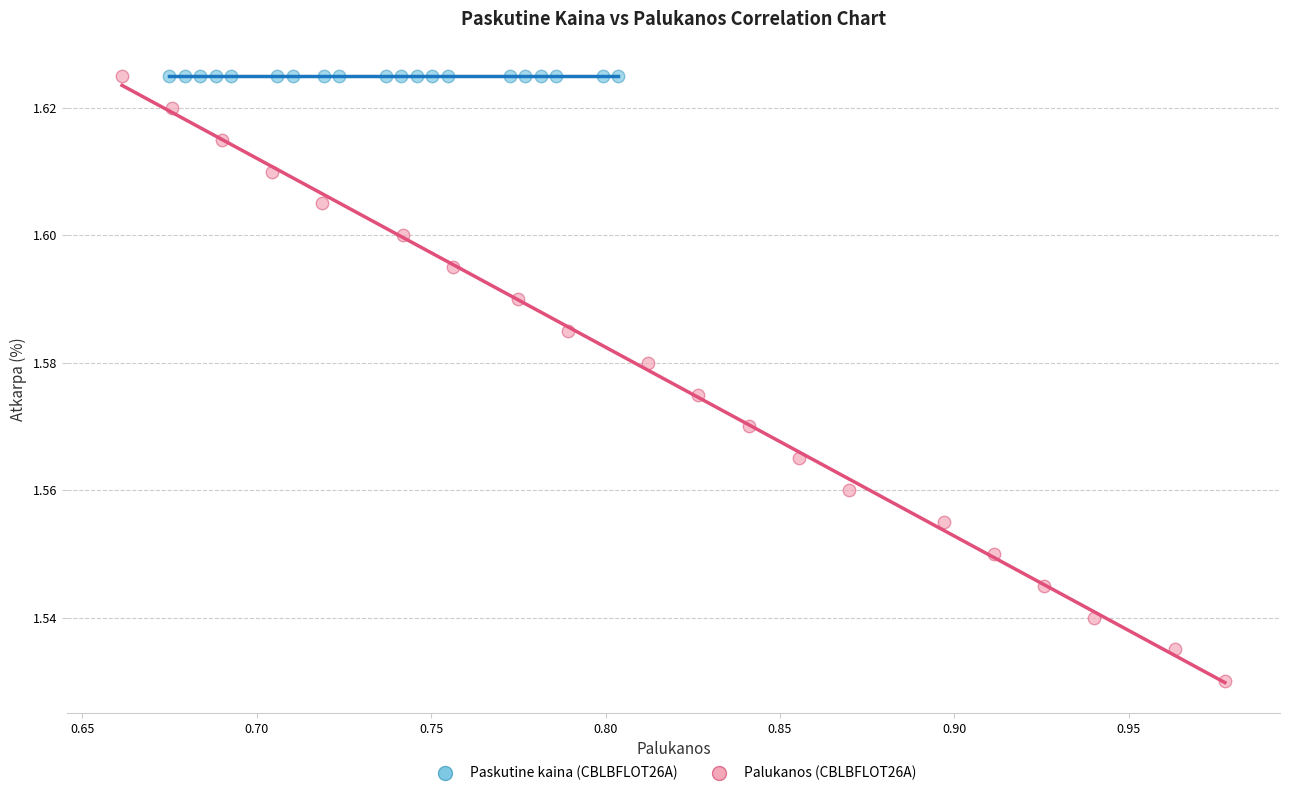

What are all the series names shown in the legend?

Paskutine kaina (CBLBFLOT26A), Palukanos (CBLBFLOT26A)